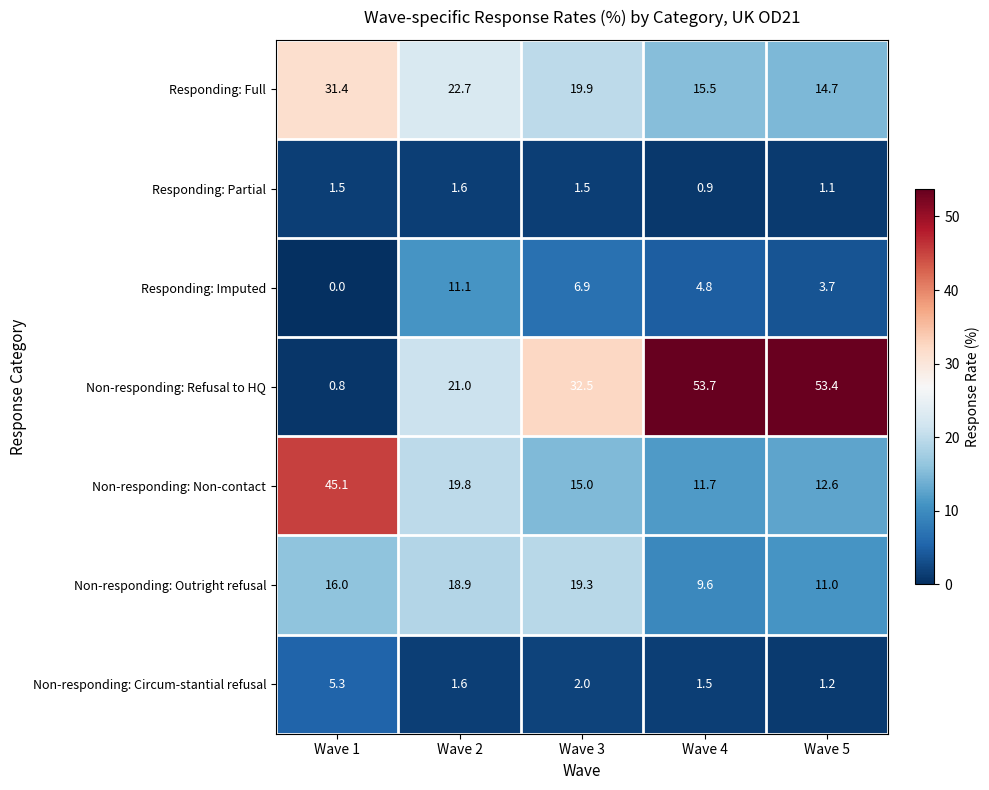

Which category has the highest value across all series?

Wave 4